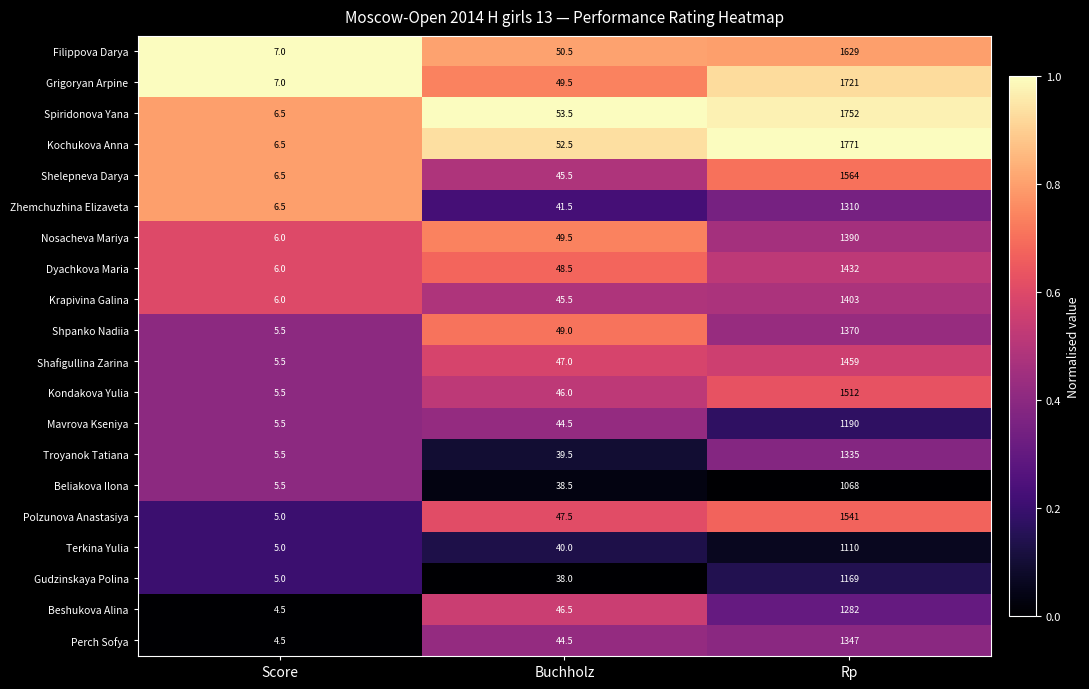

Rank the categories by Mavrova Kseniya value from highest to lowest.

Rp, Buchholz, Score